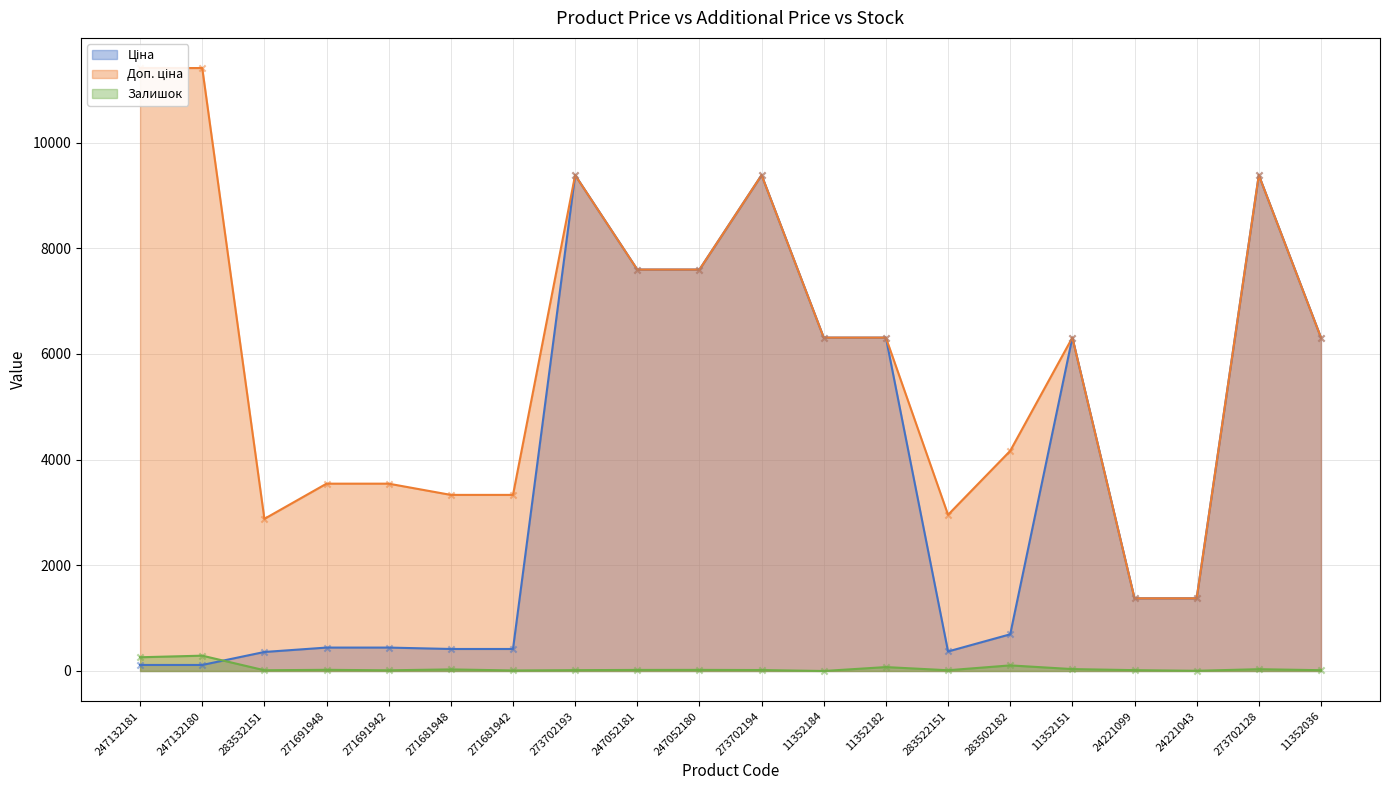

Which series has the largest Y range (max minus min)?

Доп. ціна